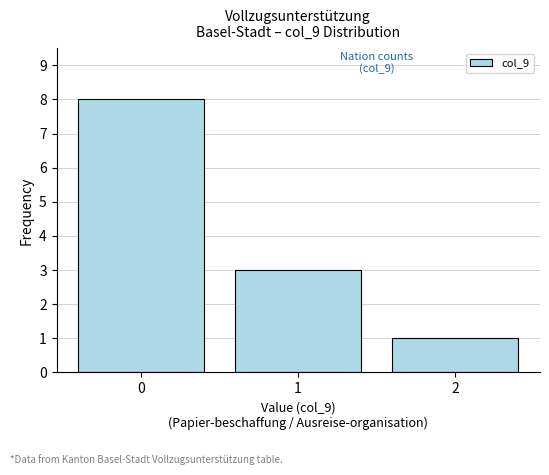

Reading right to left, transcribe all the data shown in this chart.

2=1	1=3	0=8